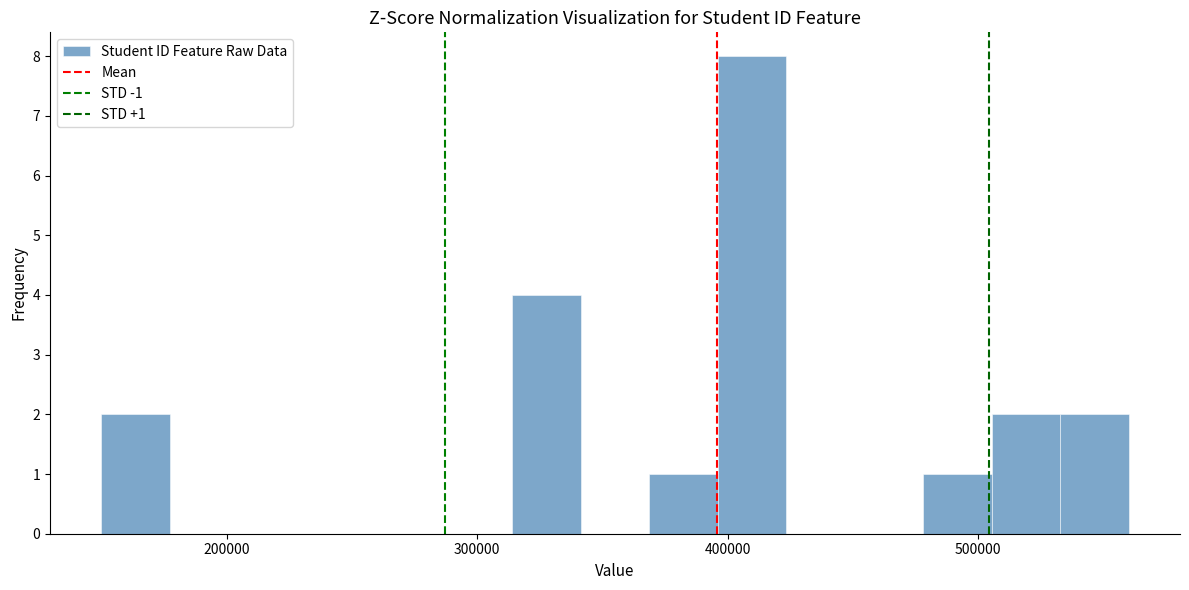

Read against the x-axis, roughly where is the centre of the tallest bar?

410000